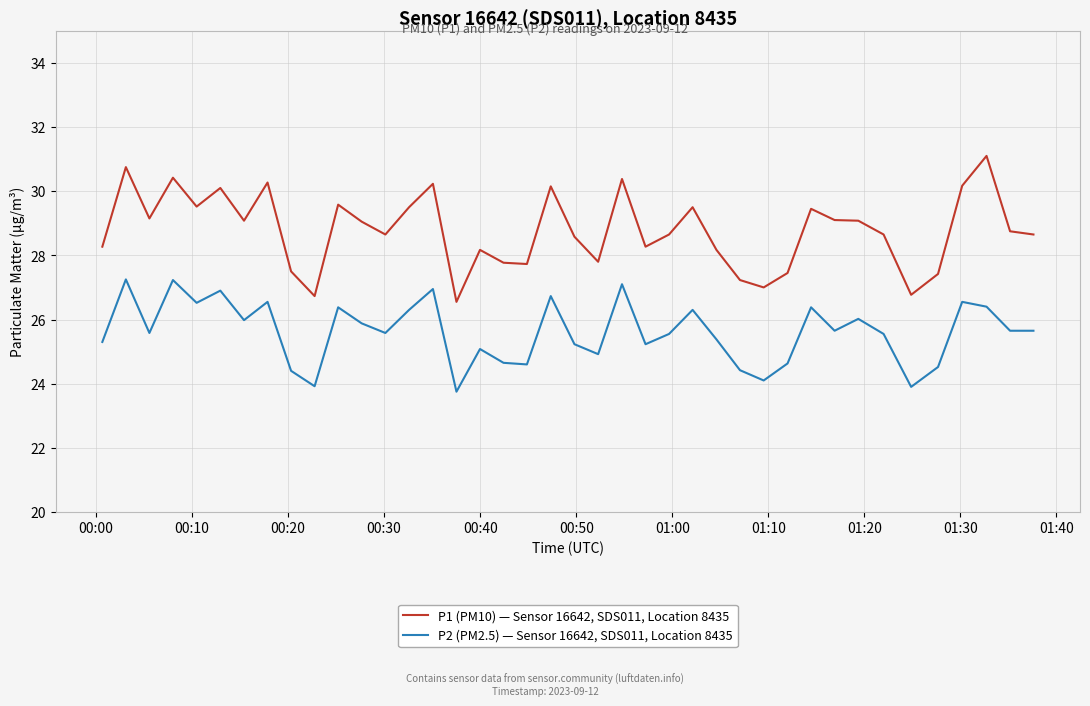

Which series has the largest total across all categories?

P1 (PM10) — Sensor 16642, SDS011, Location 8435